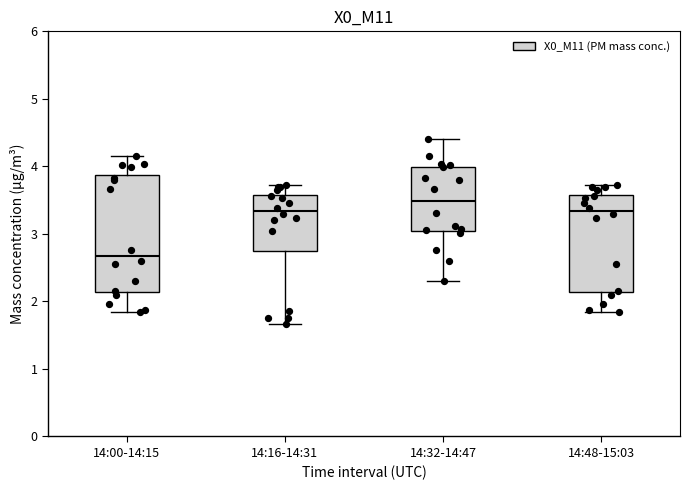

Which box is the tallest, from its lower edge to its upper edge?

14:00-14:15